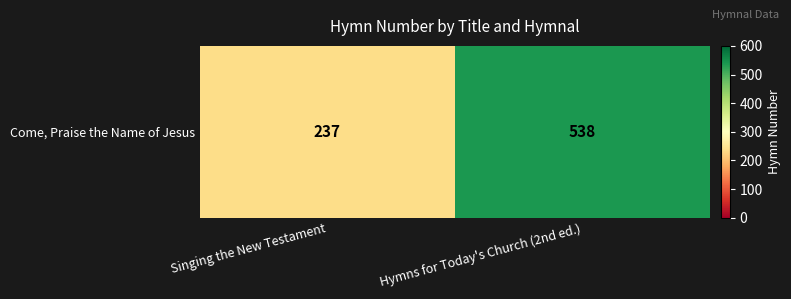

Reading left to right, transcribe all the data shown in this chart.

237	538